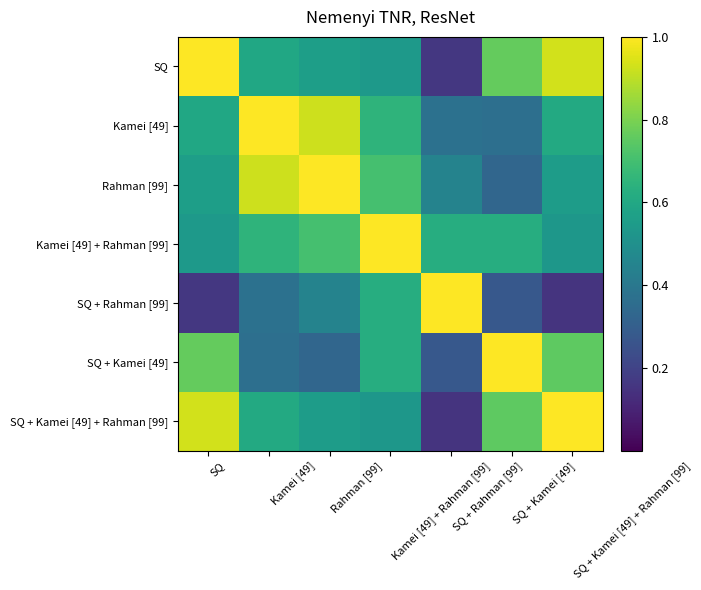

Count the number of categories in the chart.

7